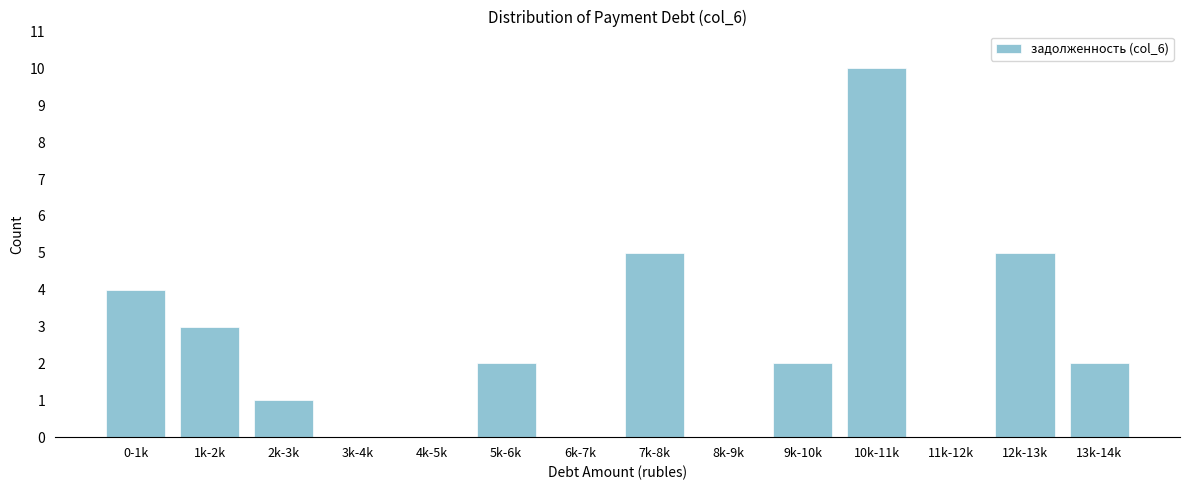

Reading right to left, extract all data points from this chart.

13k-14k=2	12k-13k=5	11k-12k=0	10k-11k=10	9k-10k=2	8k-9k=0	7k-8k=5	6k-7k=0	5k-6k=2	4k-5k=0	3k-4k=0	2k-3k=1	1k-2k=3	0-1k=4